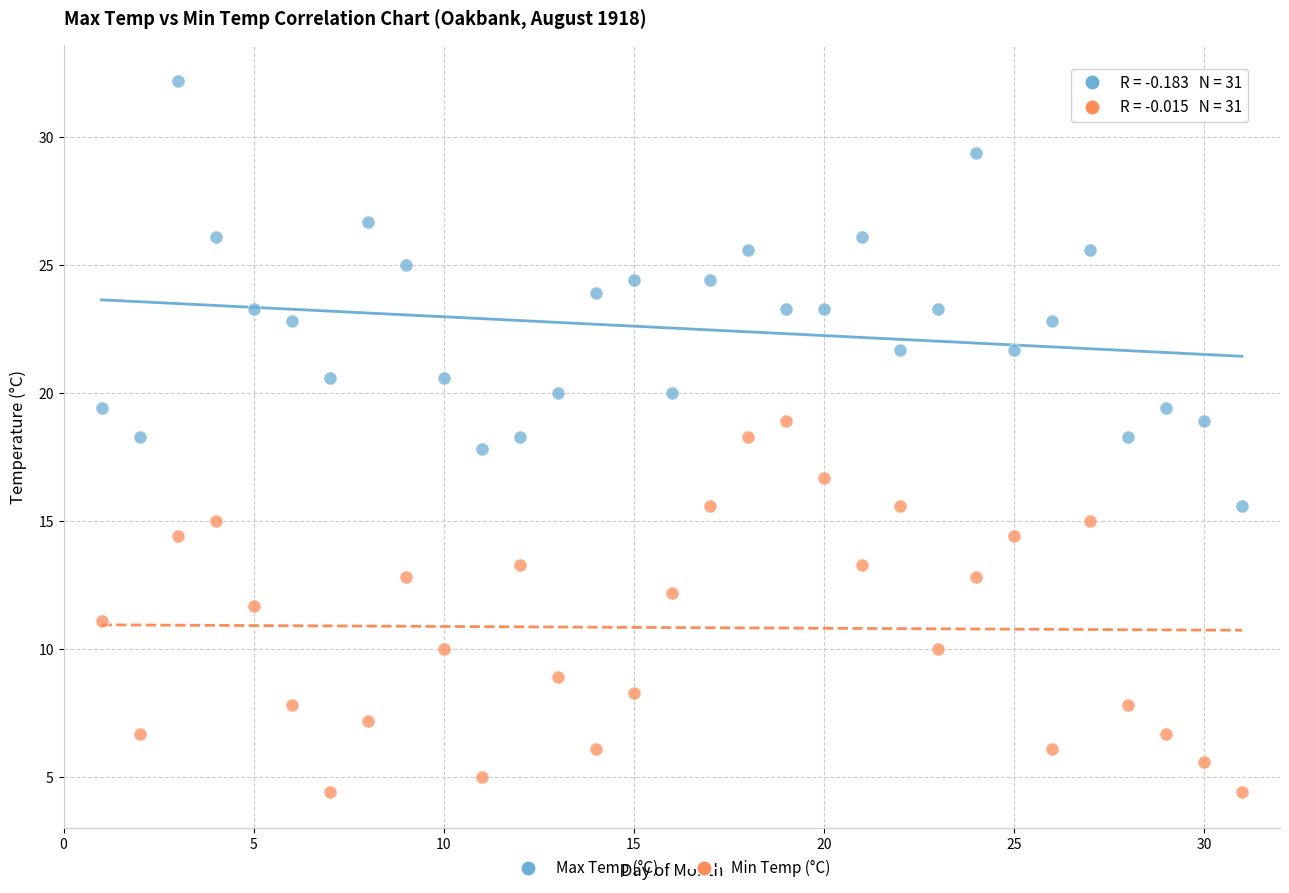

Across all data points, what is the range of Y values (max minus min)?

27.8